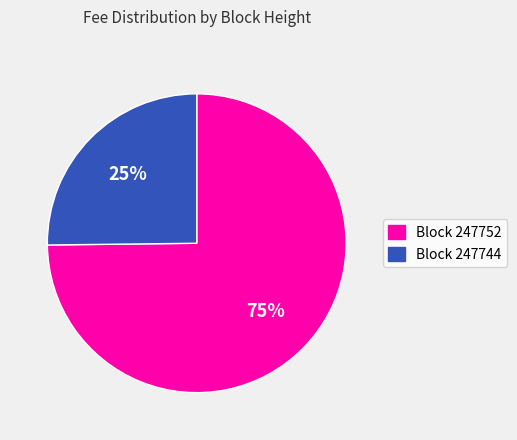

To the nearest percent, what is the average slice percentage?

50%